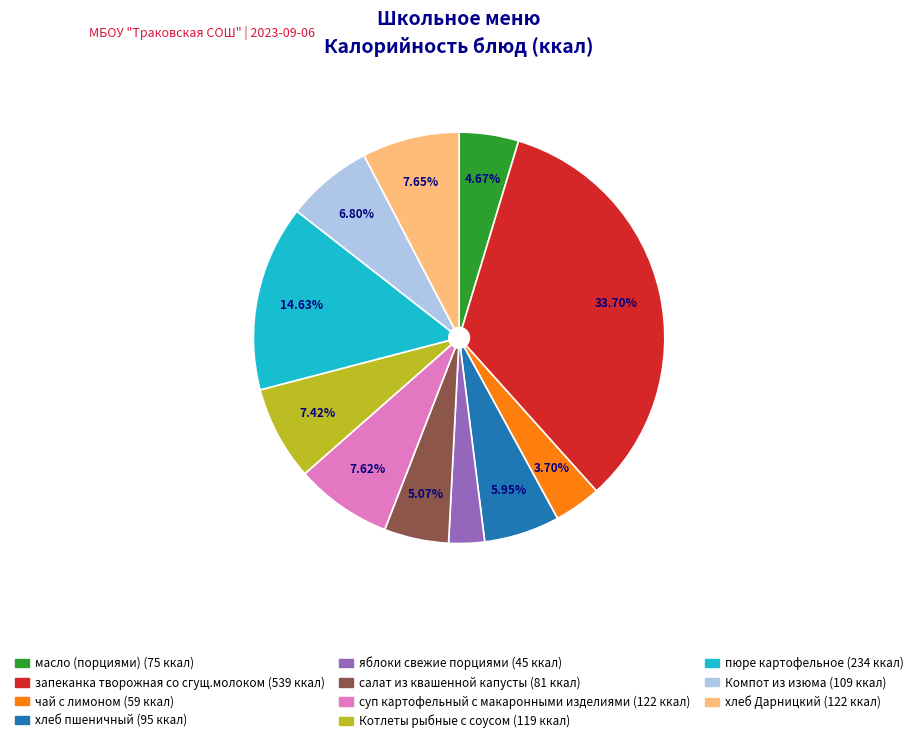

What portion of the pie excludes масло (порциями)?

95.3%